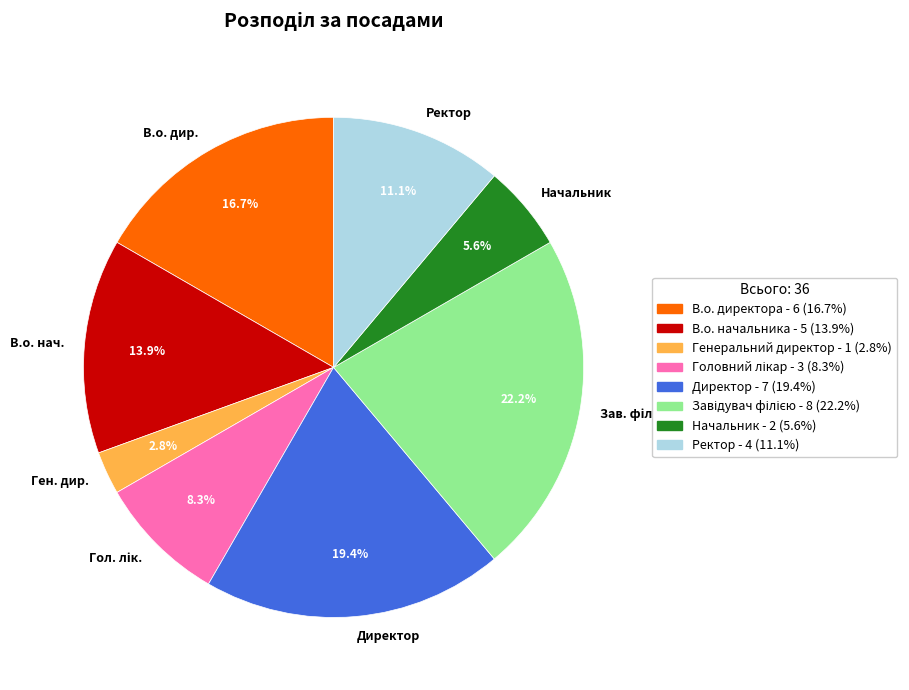

Is the sum of Ректор and Ген. дир. greater than half?

No